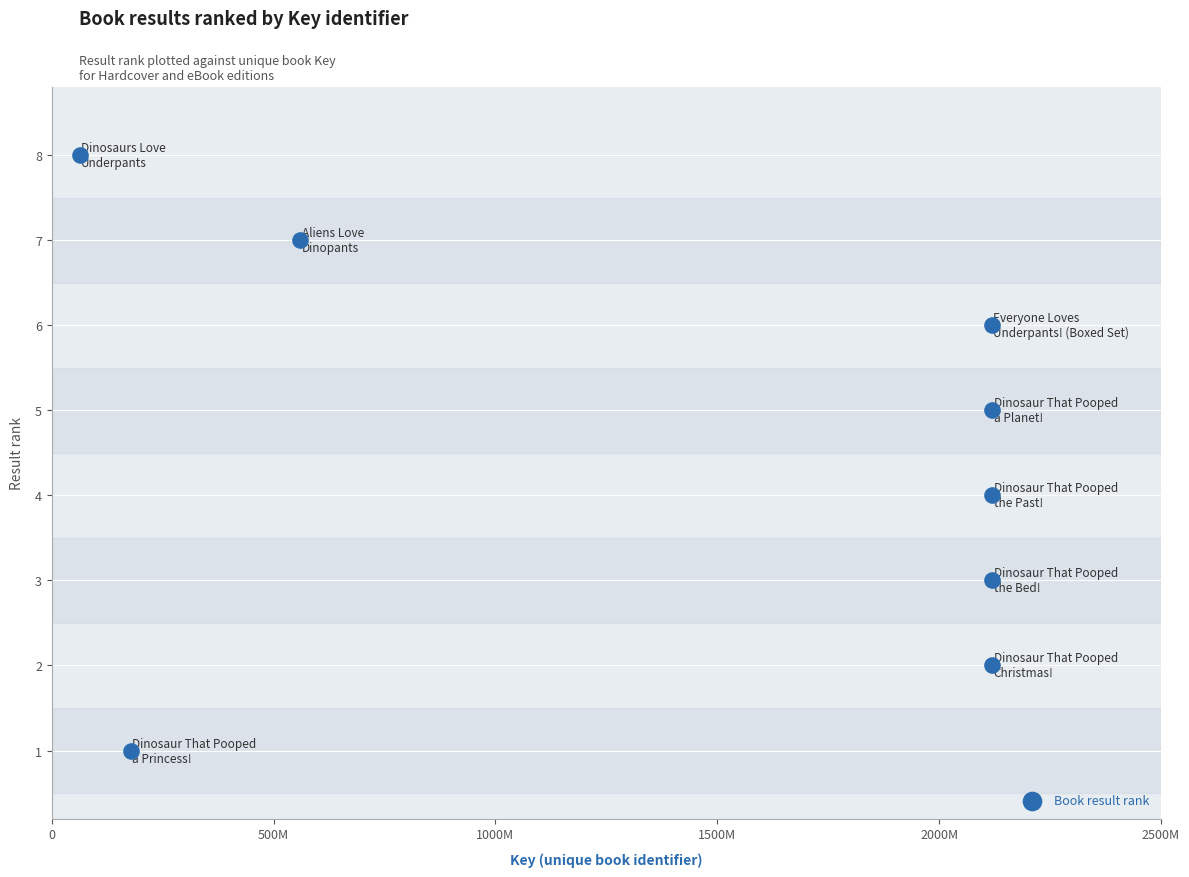

What is the average X value?

1424712215